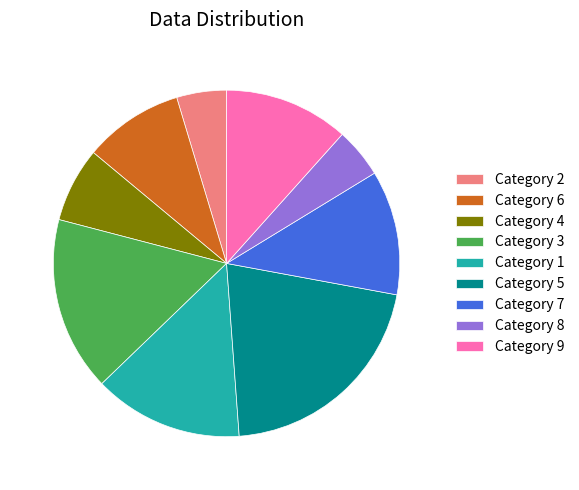

How many slices are in this pie chart?

9